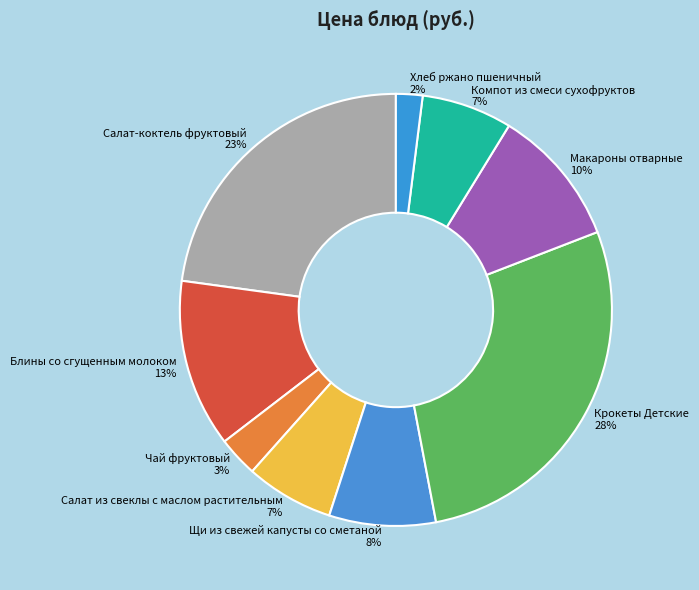

What percentage is the Хлеб ржано пшеничный slice, to the nearest percent?

2%